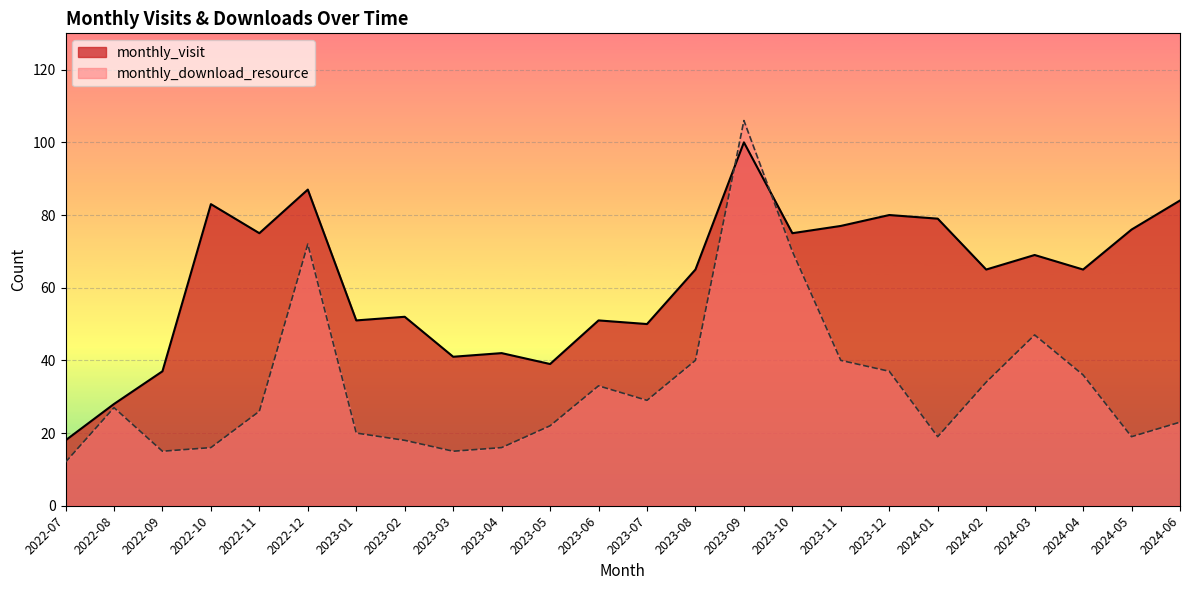

True or false: monthly_download_resource and monthly_visit intersect in this chart.

True